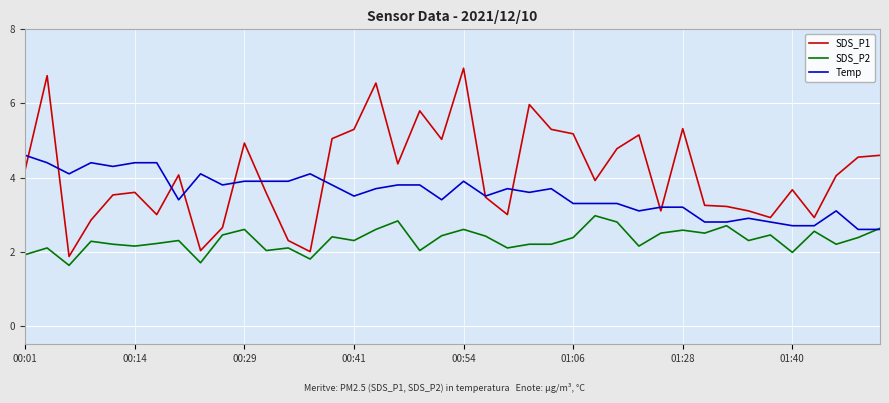

Rank the series by their average value, from lowest to highest.

SDS_P2, Temp, SDS_P1